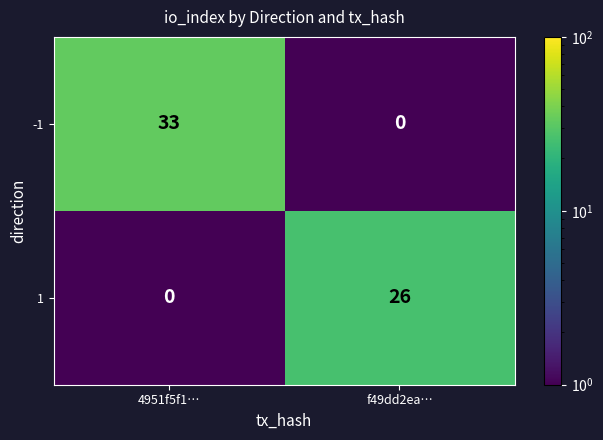

Reading left to right, transcribe all the data shown in this chart.

-1: 33	0
1: 0	26